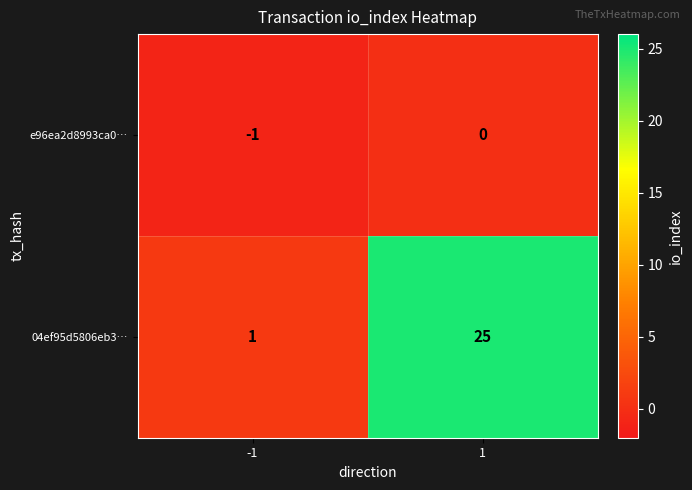

What is the difference between the highest and lowest values at 1?

25